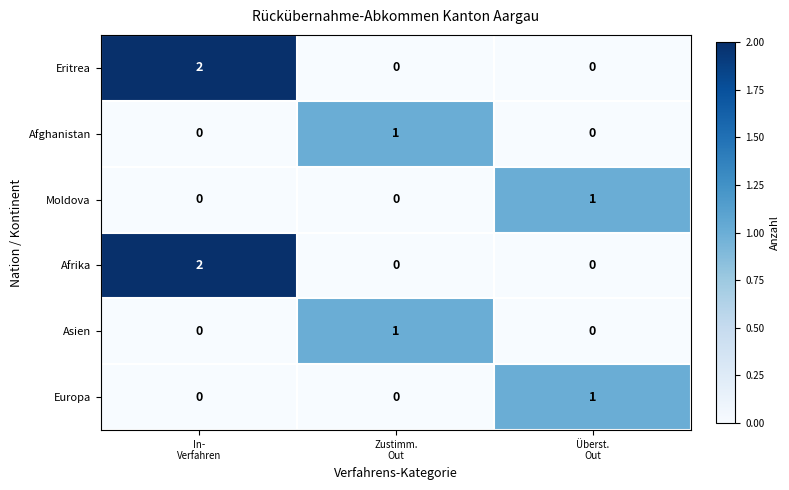

Reading left to right, transcribe all the data shown in this chart.

Eritrea: 2	0	0
Afghanistan: 0	1	0
Moldova: 0	0	1
Afrika: 2	0	0
Asien: 0	1	0
Europa: 0	0	1